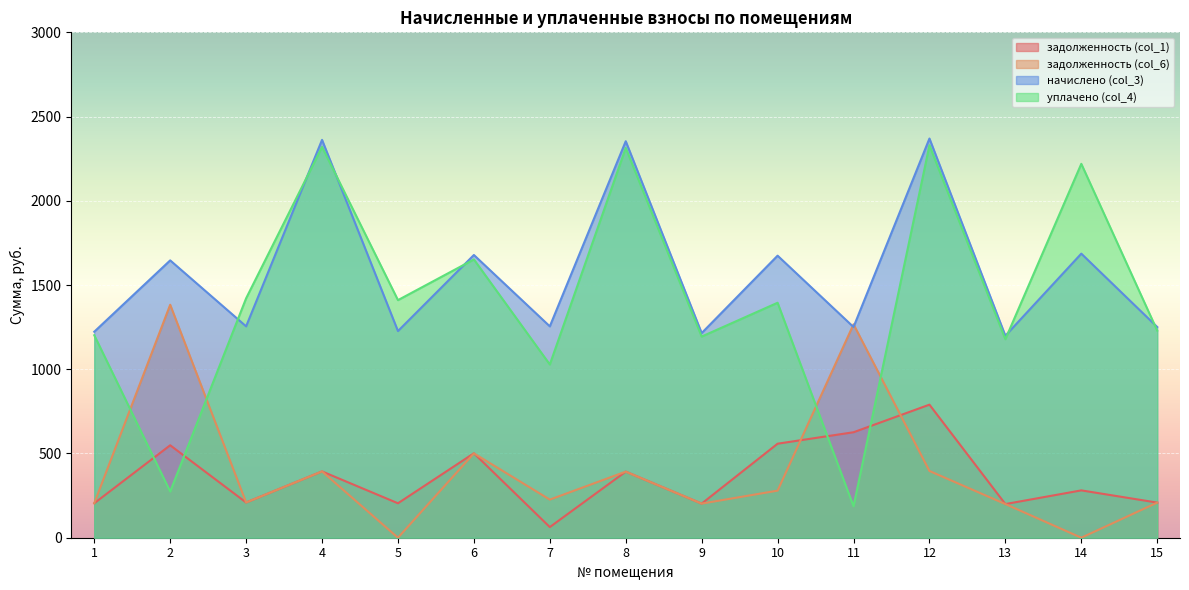

In уплачено (col_4), how many points are lower than both neighbors (excluding endpoints)?

6